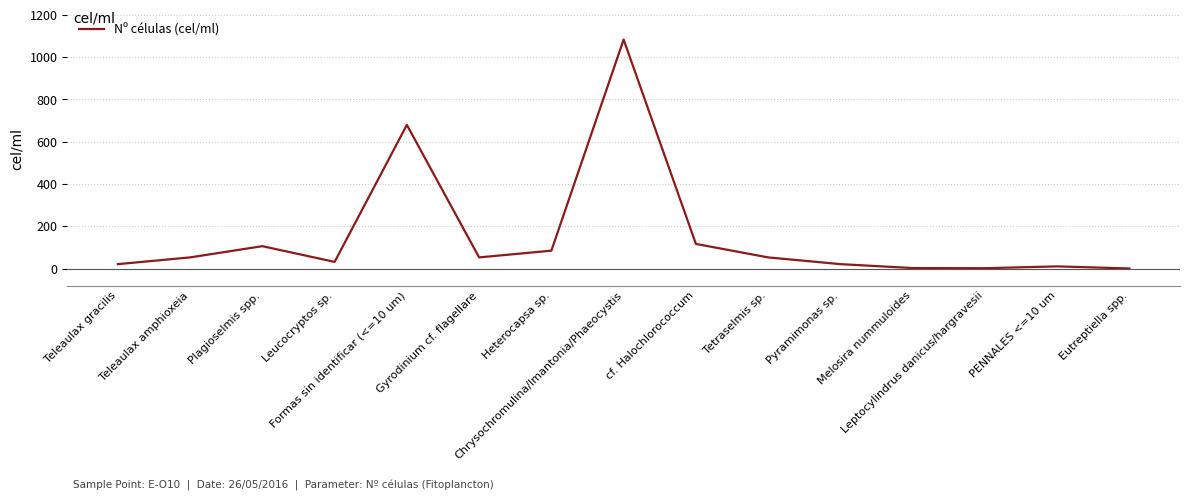

What is the sum of all values?

2320.6